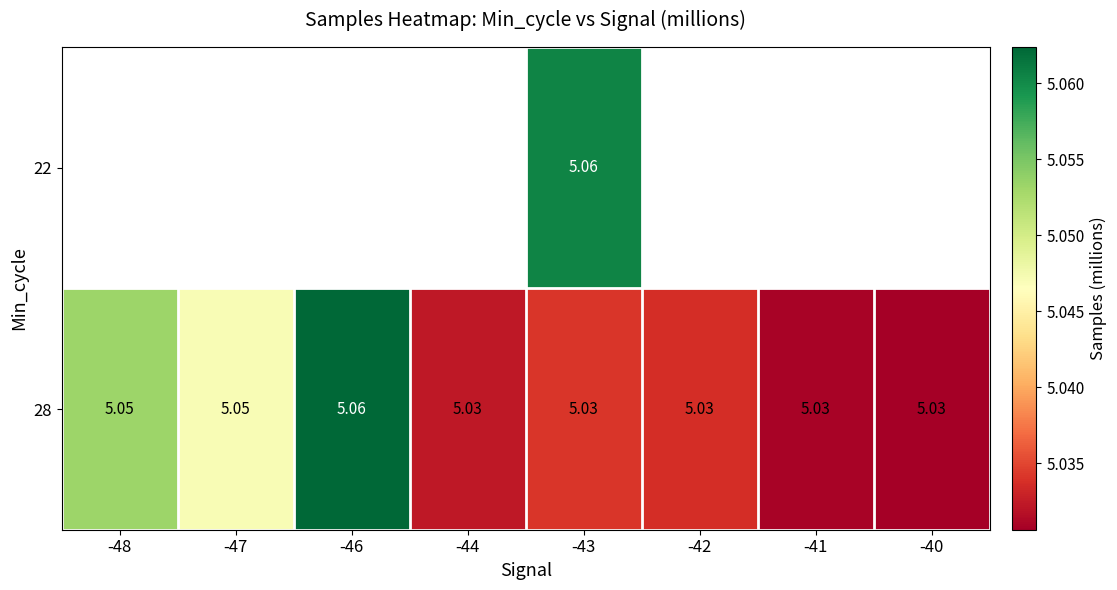

Which label corresponds to the largest value in the chart?

-46